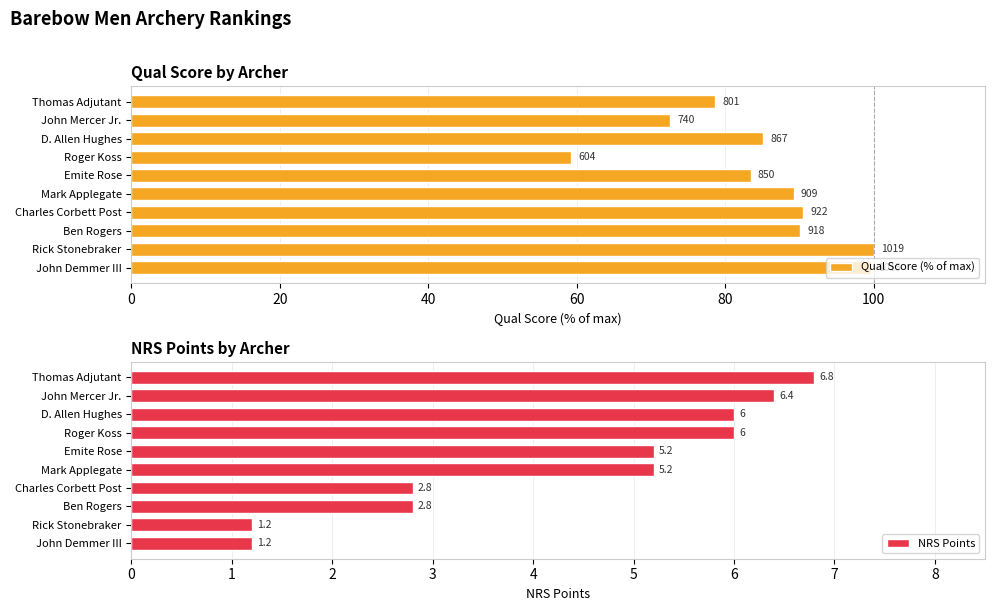

How many data points does each series have?

10